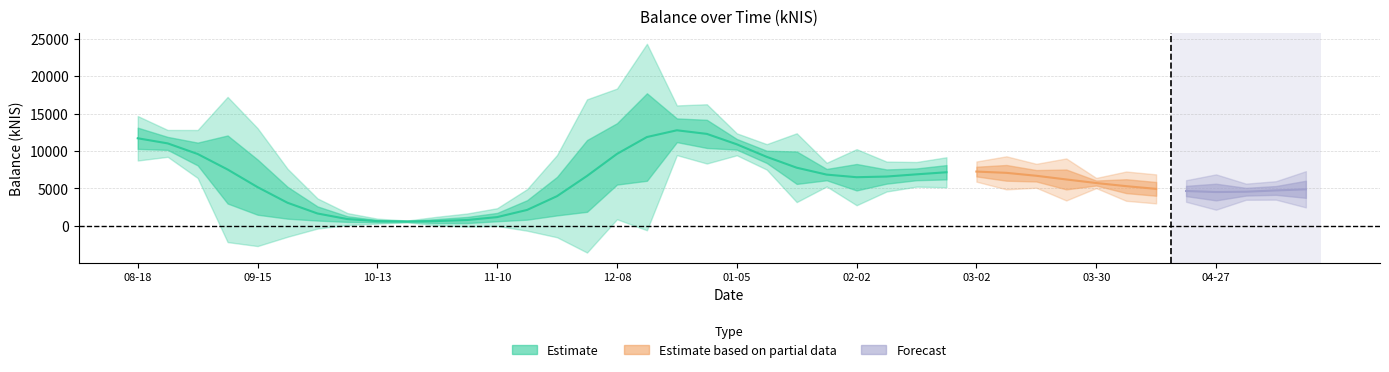

Between 2023-03-23 and 2023-04-27, which is larger?

2023-03-23